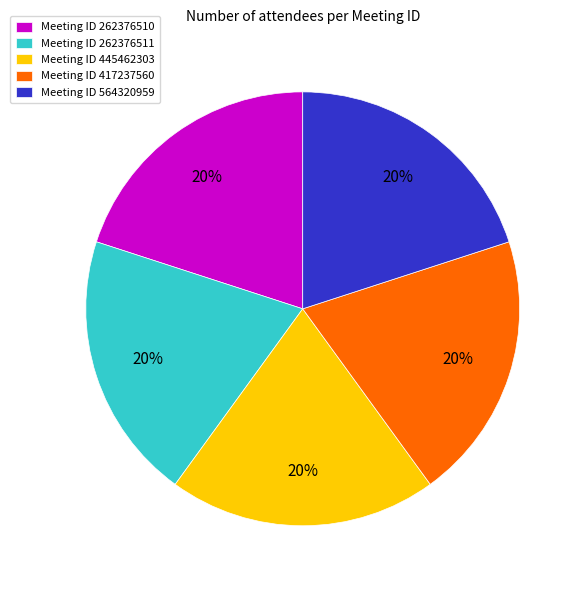

Is there a majority slice in this chart?

No